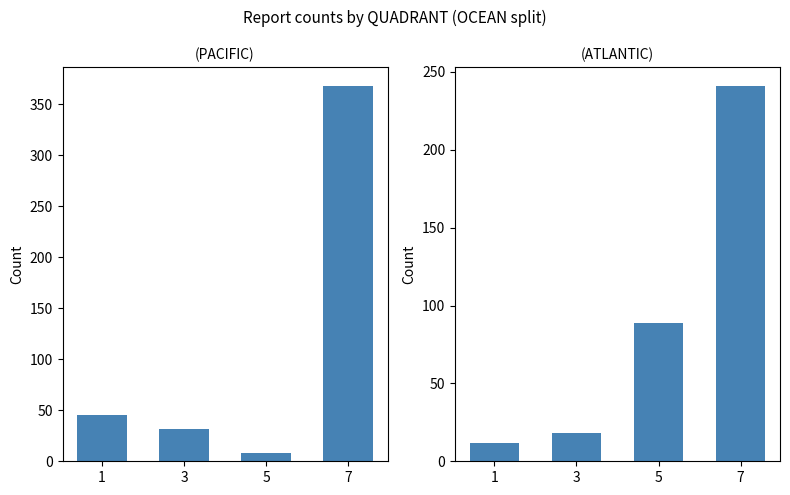

Reading left to right, transcribe all the data shown in this chart.

PACIFIC: 1=45	3=32	5=8	7=368
ATLANTIC: 1=12	3=18	5=89	7=241